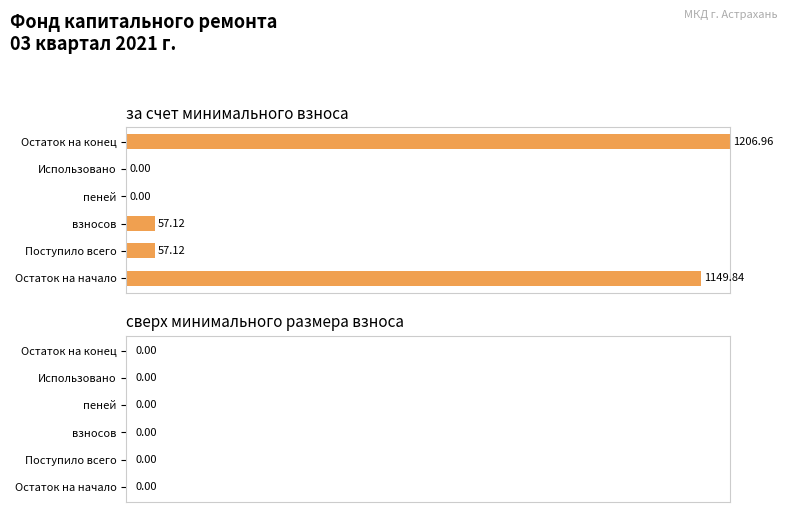

Are the bars horizontal?

Yes